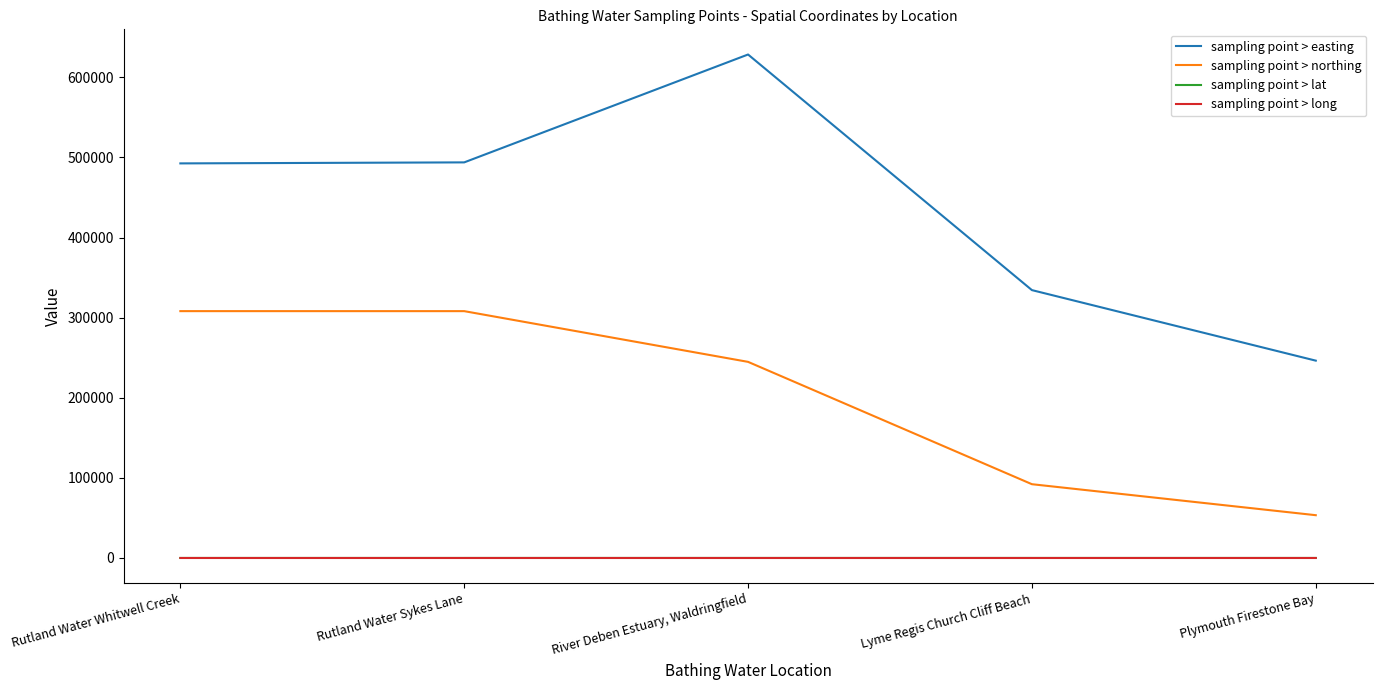

Between Rutland Water Whitwell Creek and Lyme Regis Church Cliff Beach, which series saw the biggest shift?

sampling point > northing